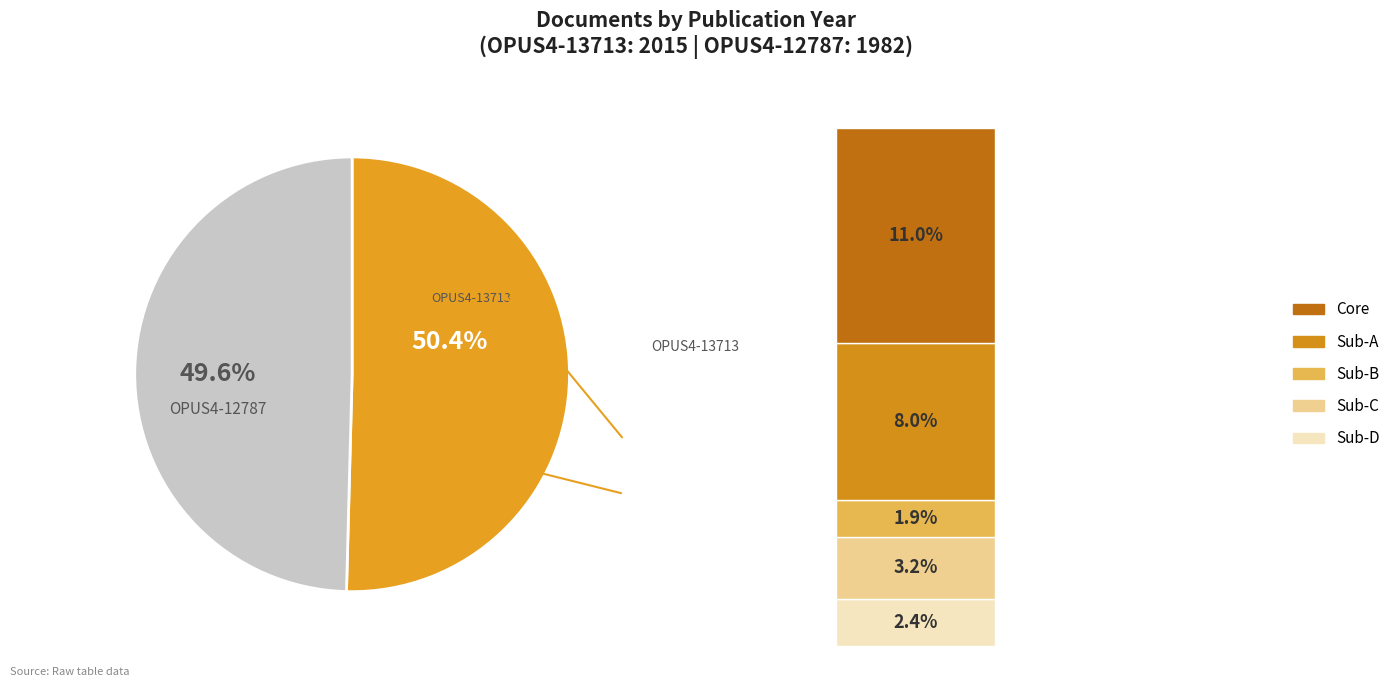

True or false: OPUS4-13713 accounts for 50% of the total.

True